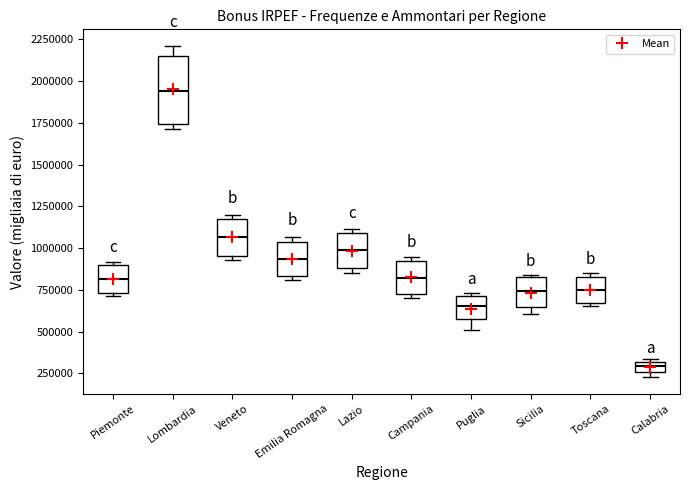

Where does the lower whisker of the box for Puglia end on the y-axis? The values are not printed on the chart, so give them approximately, as read against the axis.

500000